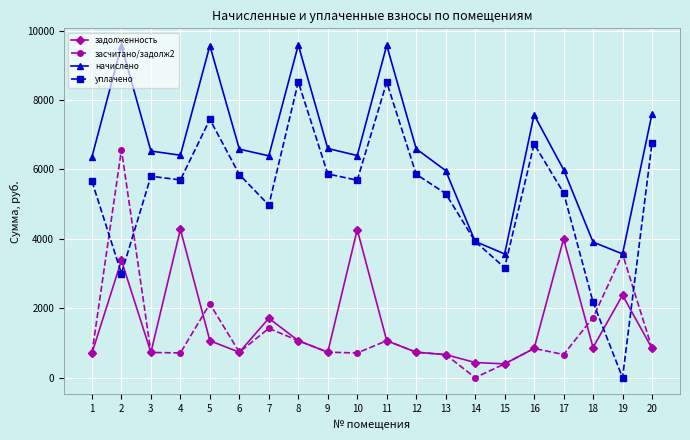

True or false: задолженность and начислено cross at least once.

False